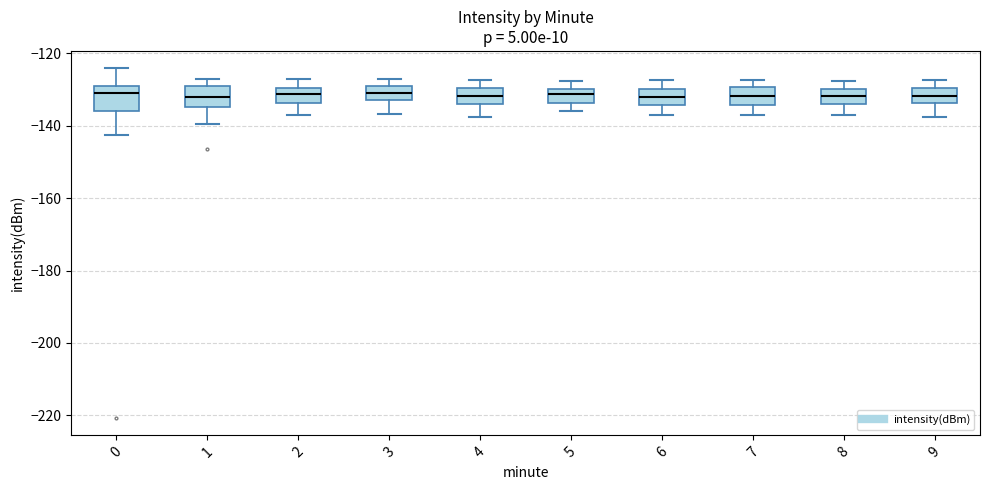

Reading left to right, read every box against the y-axis: the position of its median line, the range the box covers, and the ends of its whiskers. The values are not printed on the chart, so give them approximately, as read against the axis.

0: median -130 (just below the box's upper edge), box -136 to -130, whiskers -142 to -124
1: median -132, box -134 to -130, whiskers -140 to -126
2: median -132, box -134 to -130, whiskers -138 to -128
3: median -132 (inside the box), box -132 to -130, whiskers -136 to -128
4: median -132, box -134 to -130, whiskers -138 to -128
5: median -132, box -134 to -130, whiskers -136 to -128
6: median -132, box -134 to -130, whiskers -138 to -128
7: median -132, box -134 to -130, whiskers -138 to -128
8: median -132, box -134 to -130, whiskers -136 to -128
9: median -132, box -134 to -130, whiskers -138 to -128